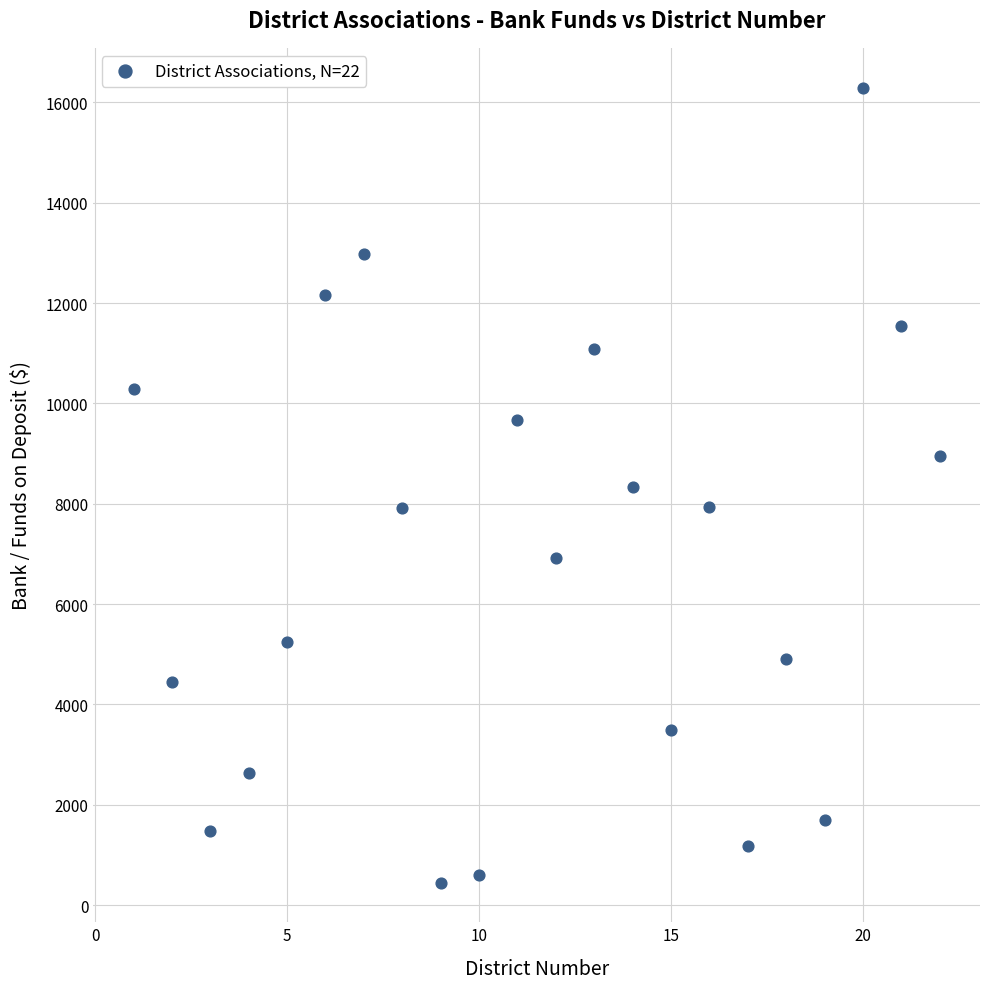

What is the range of X values (max minus min)?

21.0